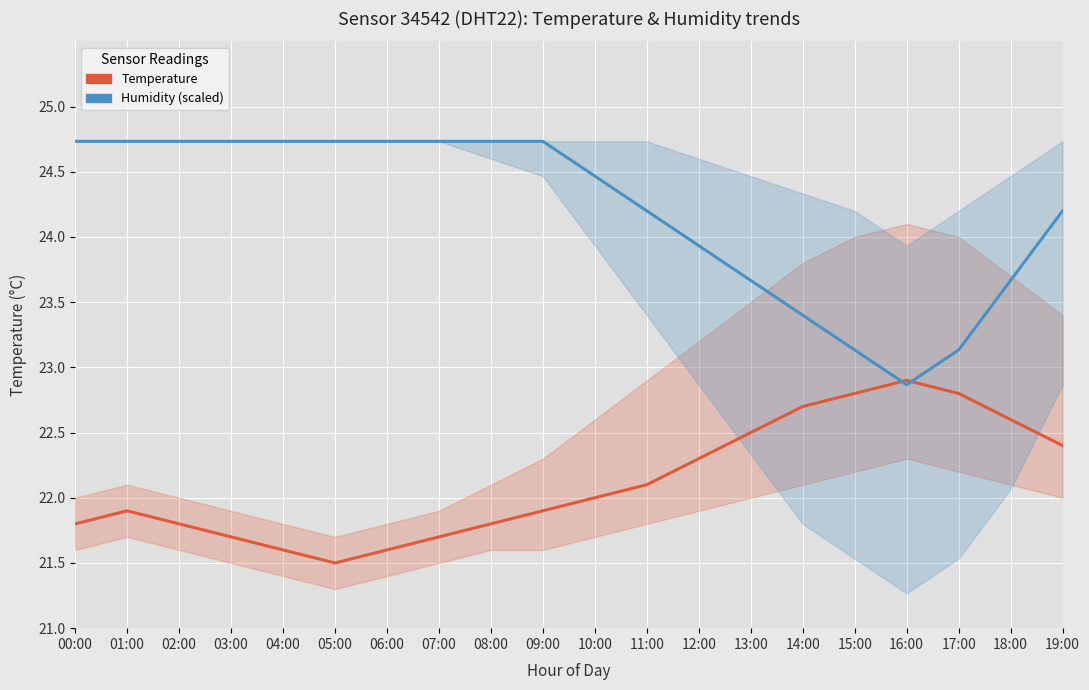

Where does the Humidity series first go above 24?

00:00